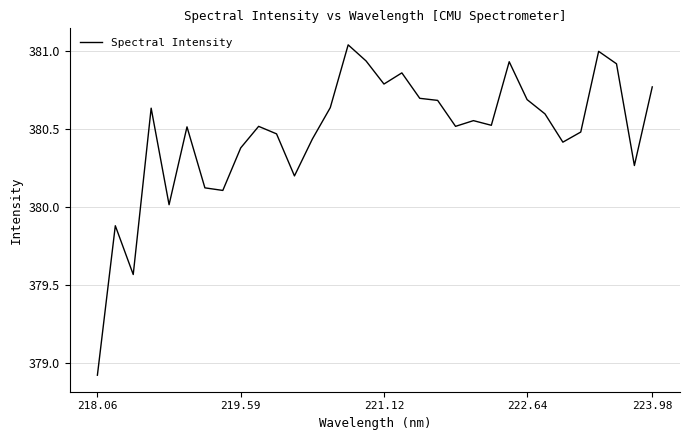

What is the smallest value displayed?

378.9